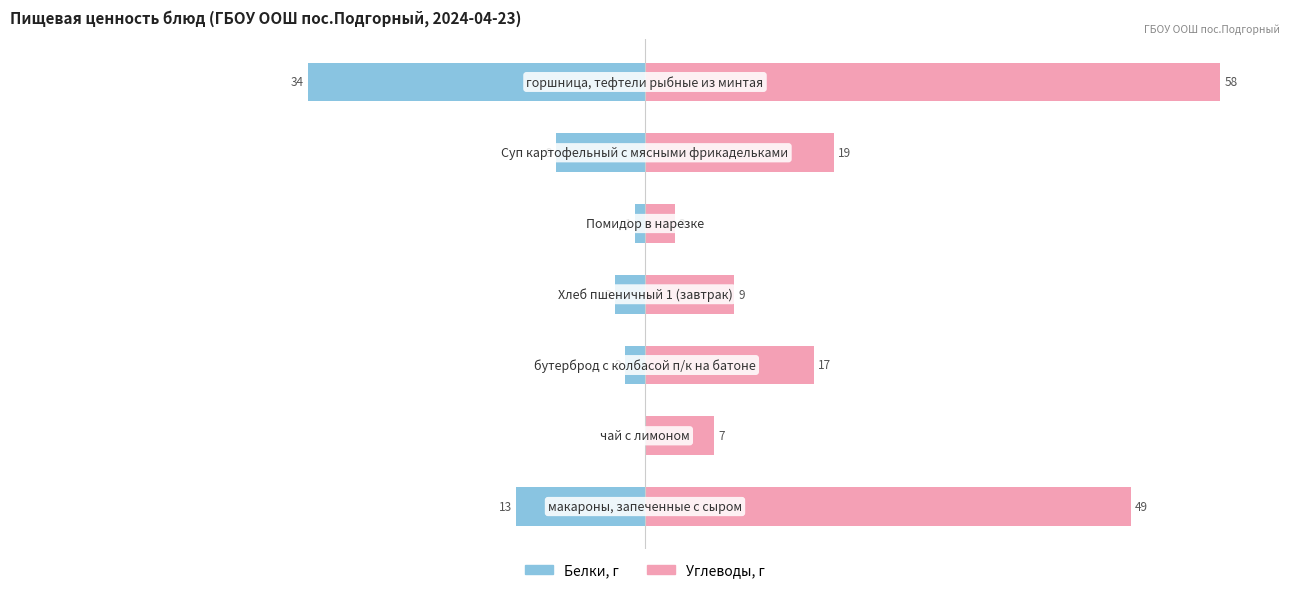

Which series has the largest total across all categories?

Углеводы